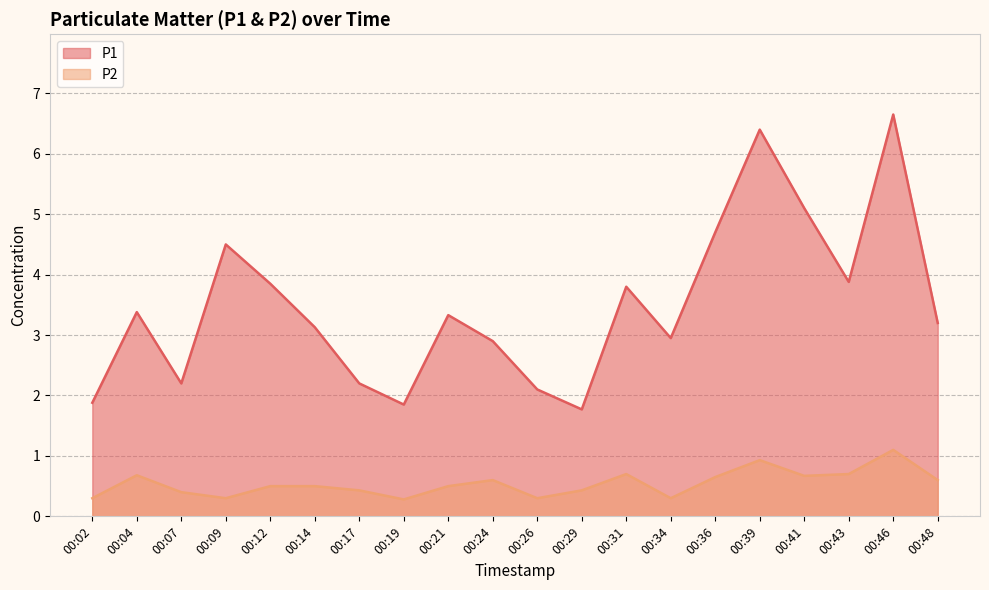

True or false: P2 and P1 cross at least once.

False